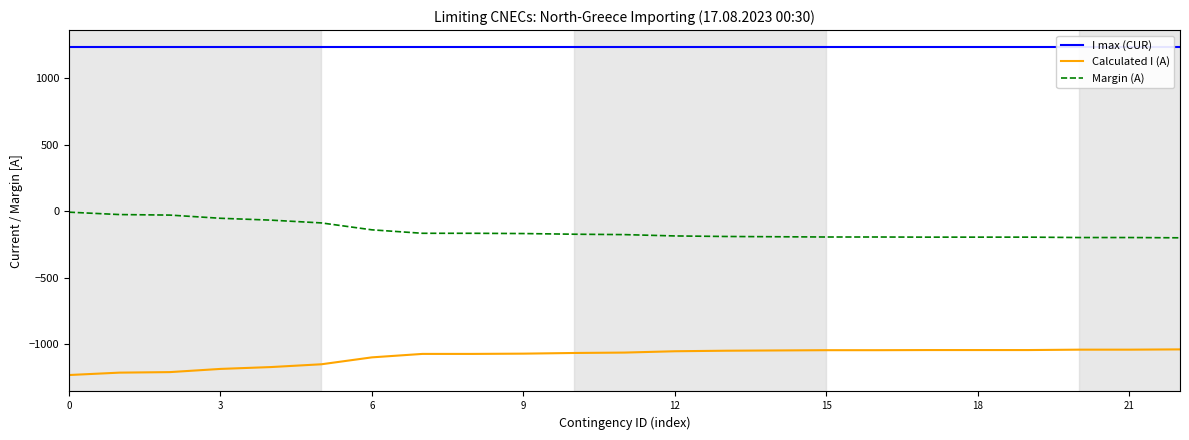

True or false: Calculated I (A) and Margin (A) intersect in this chart.

False